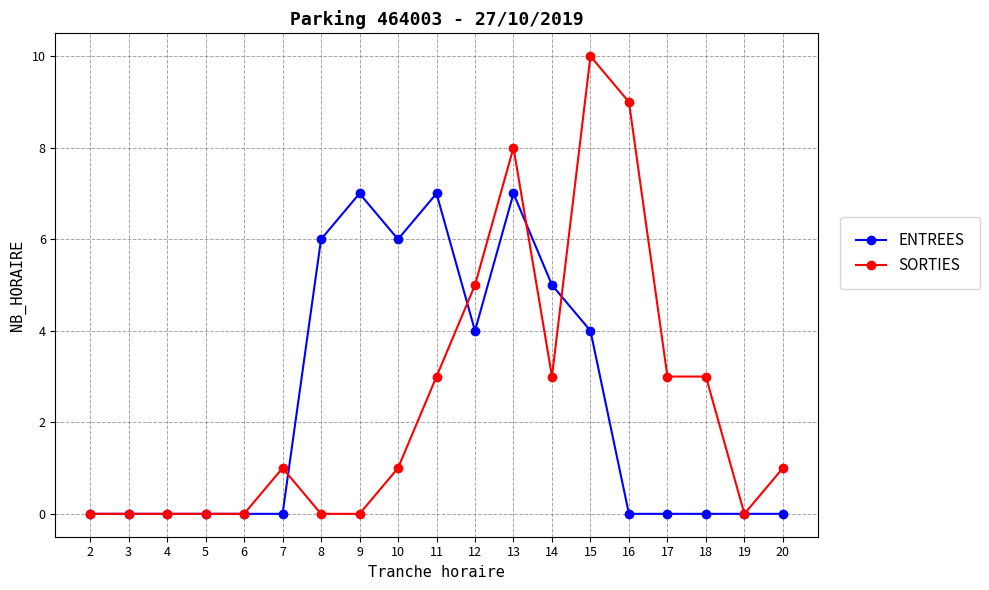

Reading left to right, extract all data points from this chart.

ENTREES: 0	0	0	0	0	0	6	7	6	7	4	7	5	4	0	0	0	0	0
SORTIES: 0	0	0	0	0	1	0	0	1	3	5	8	3	10	9	3	3	0	1